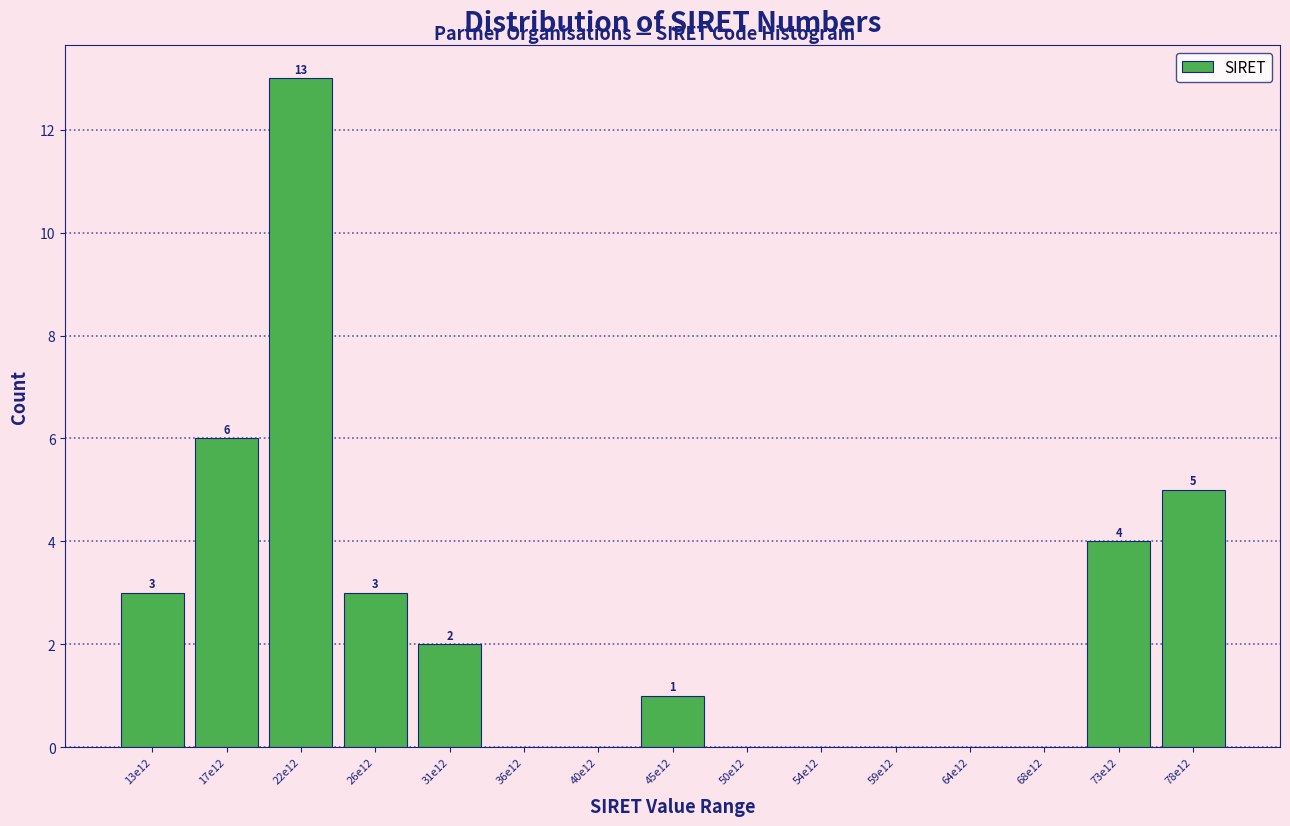

Reading left to right, transcribe all the data shown in this chart.

13e12=3	17e12=6	22e12=13	26e12=3	31e12=2	36e12=0	40e12=0	45e12=1	50e12=0	54e12=0	59e12=0	64e12=0	68e12=0	73e12=4	78e12=5